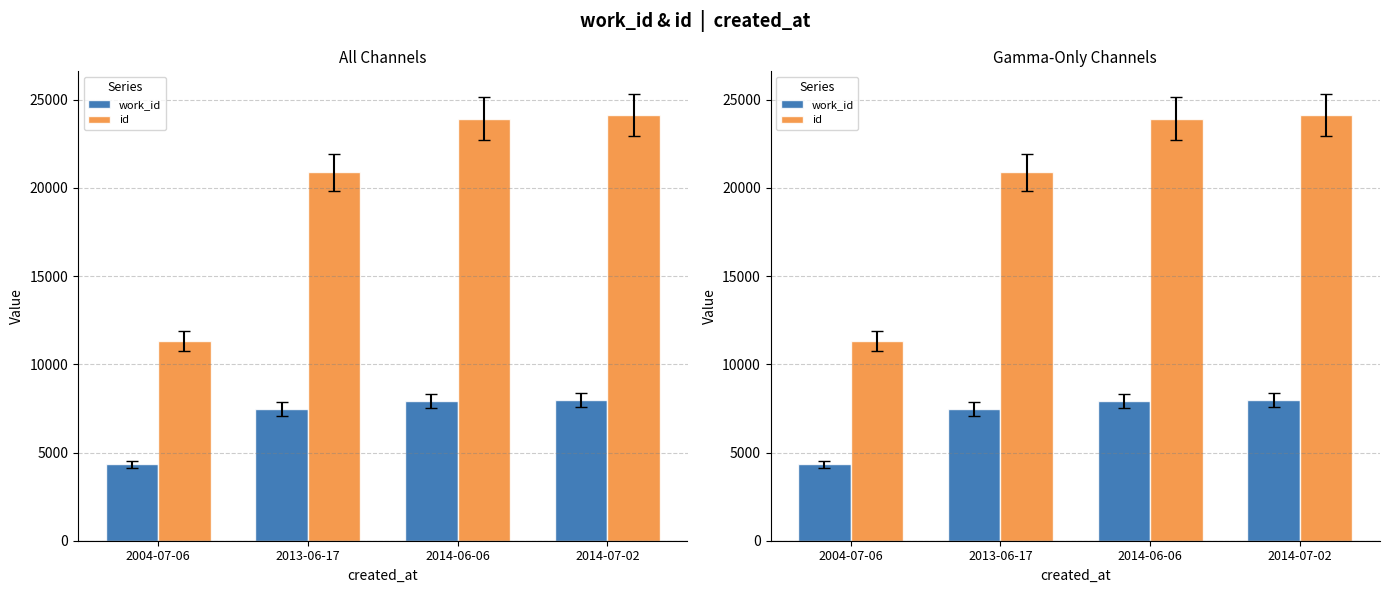

What is the label of the 4th bar from the right?

2004-07-06